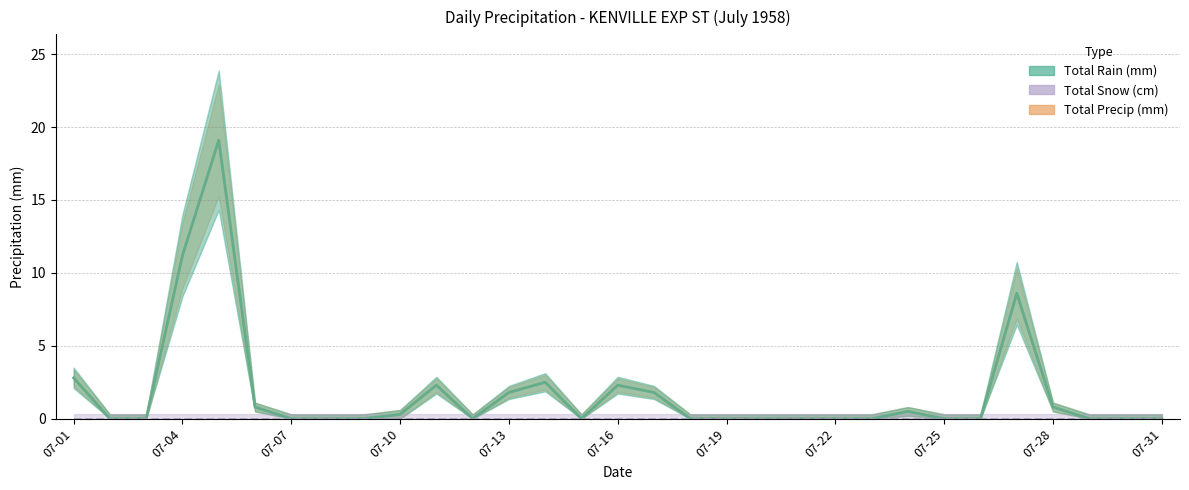

The value of Total Precip (mm) at 07-27 is 8.6. True or false?

True